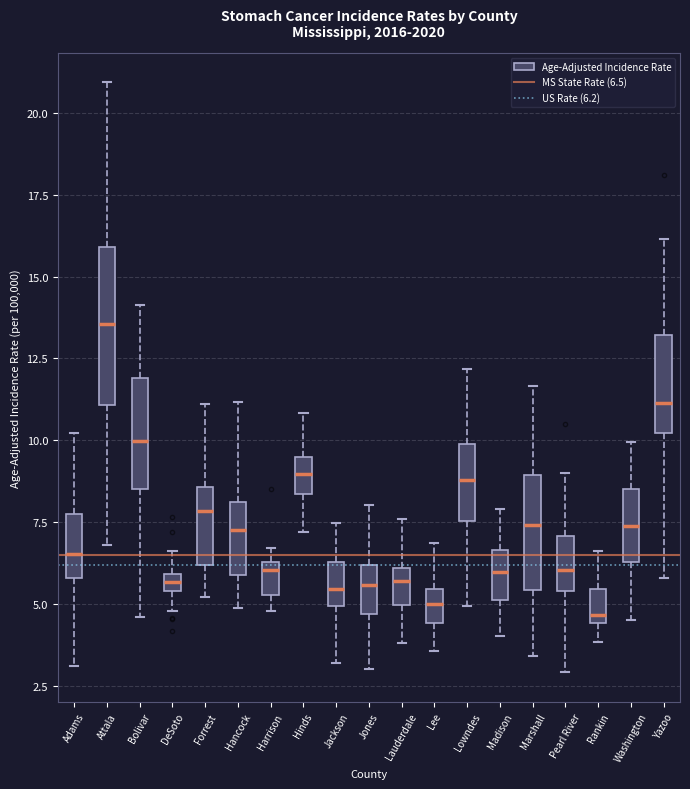

Where does the median line of the box for Marshall sit on the y-axis? The values are not printed on the chart, so give them approximately, as read against the axis.

7.5